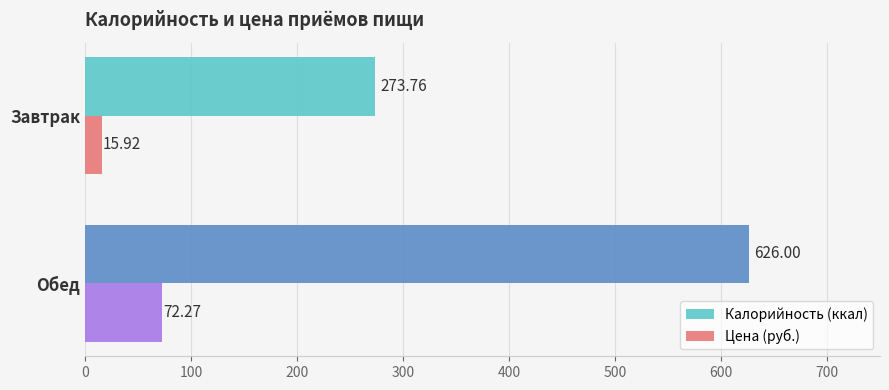

At which category is the sum across all series the highest?

Обед